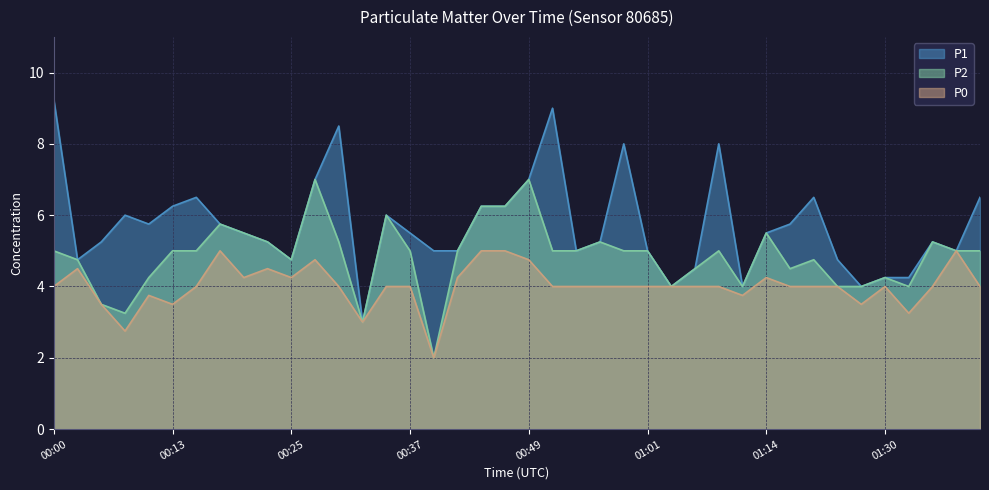

True or false: P2 and P0 intersect in this chart.

False